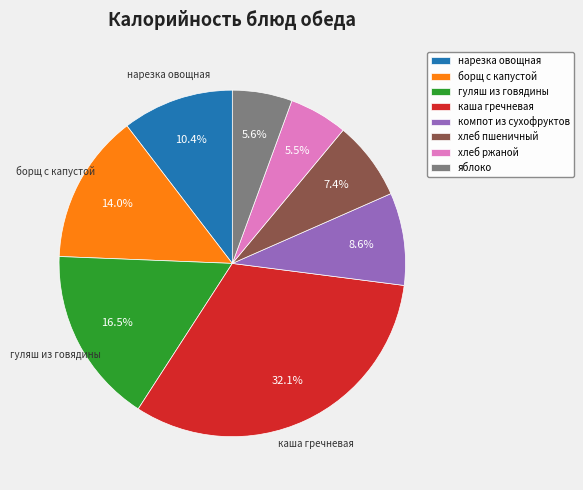

What is the largest slice in the pie chart?

каша гречневая